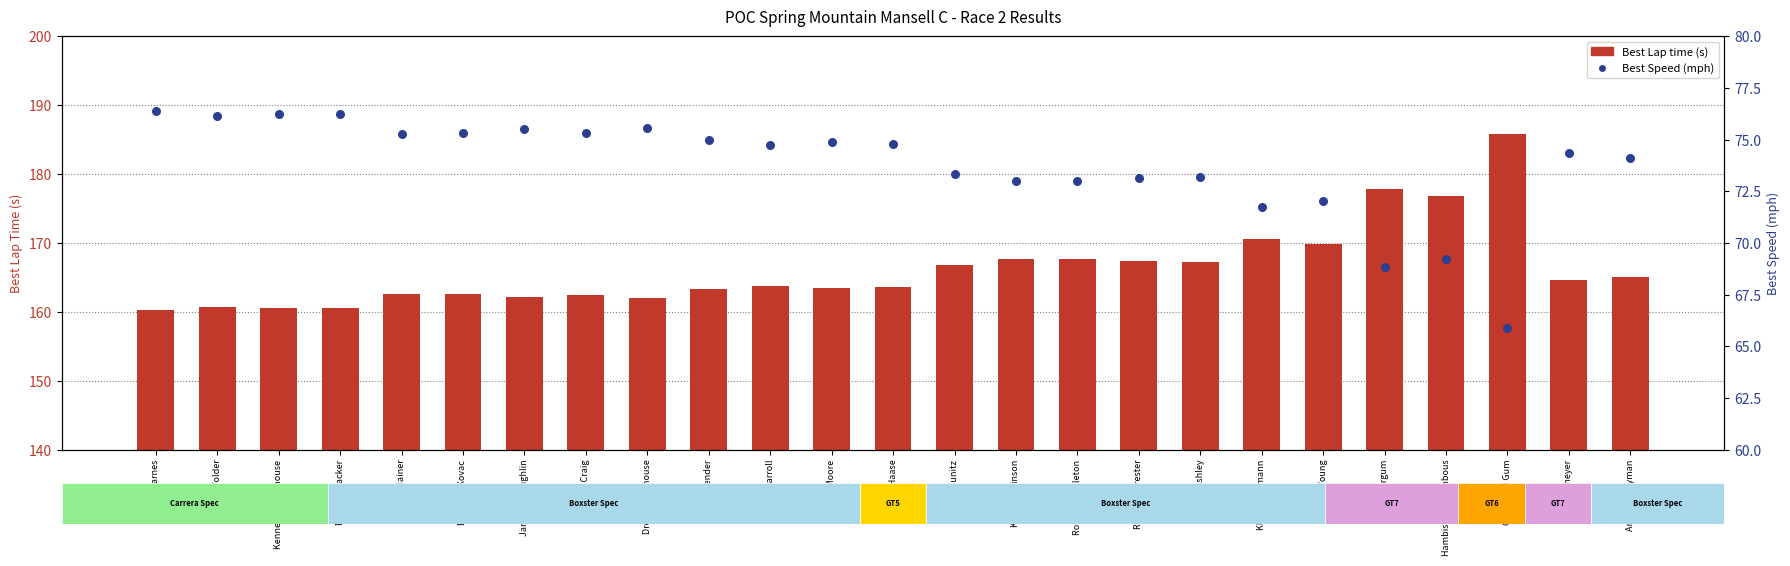

Is the value of Best Speed at James Mcloughlin greater than the value of Best Lap time at Branimir Kovac?

No